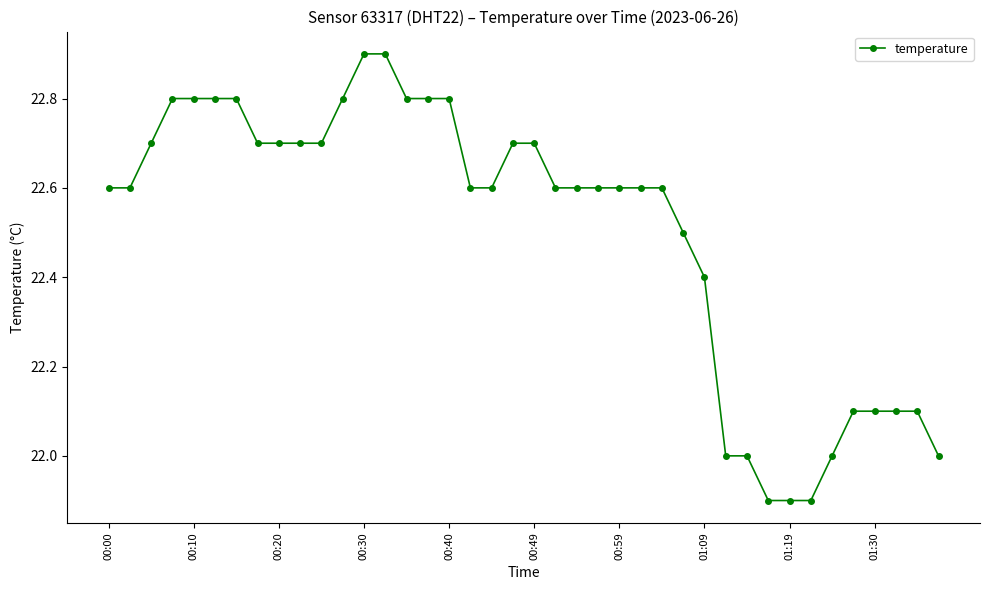

How many values are between 22 and 23?

37